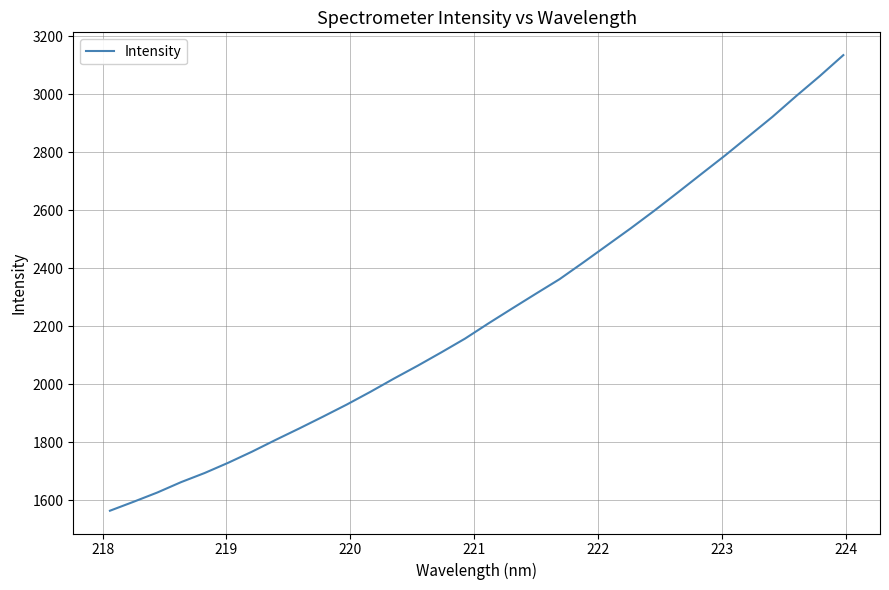

What is the maximum value shown in the chart?

3135.4